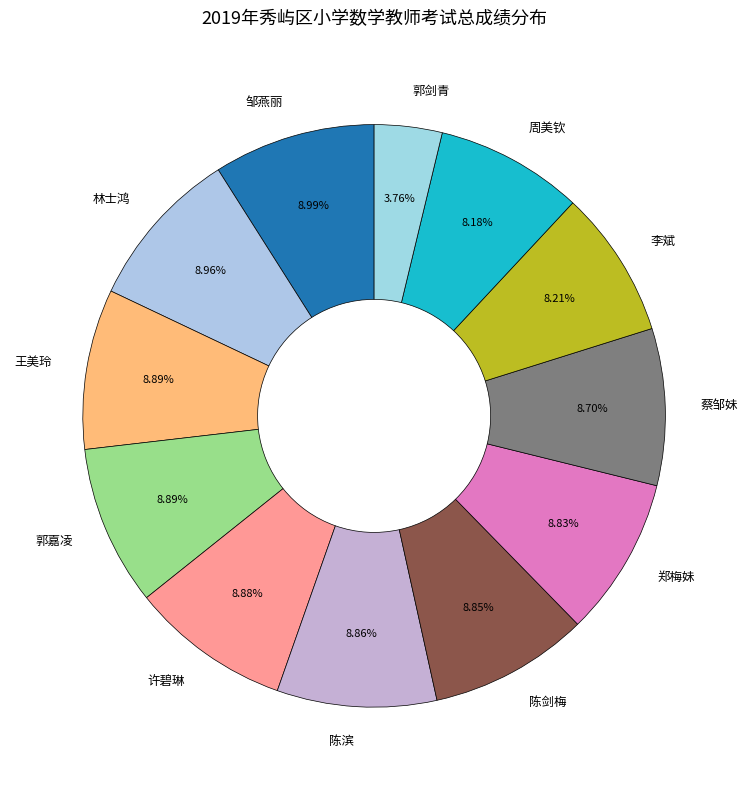

To the nearest percent, what is the difference between the largest and smallest slice percentages?

5%